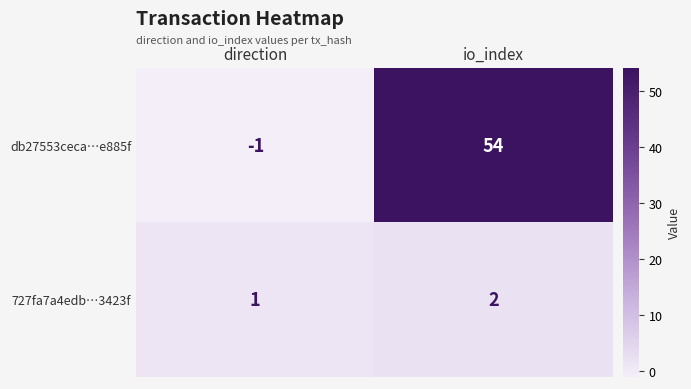

Where is db27553ceca…e885f nearest to the value 26?

direction